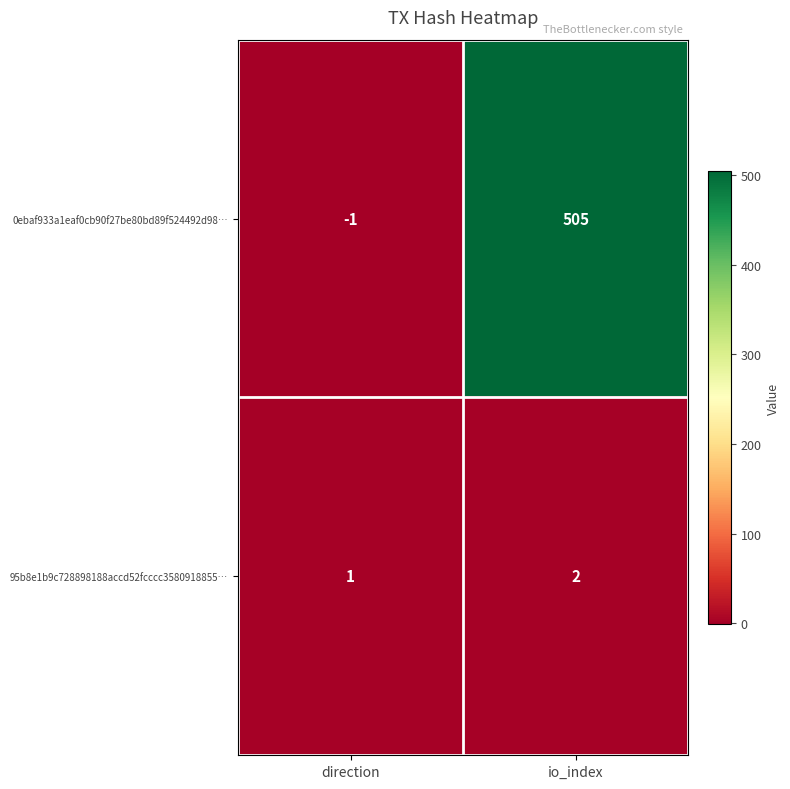

Which category has the highest value across all series?

io_index